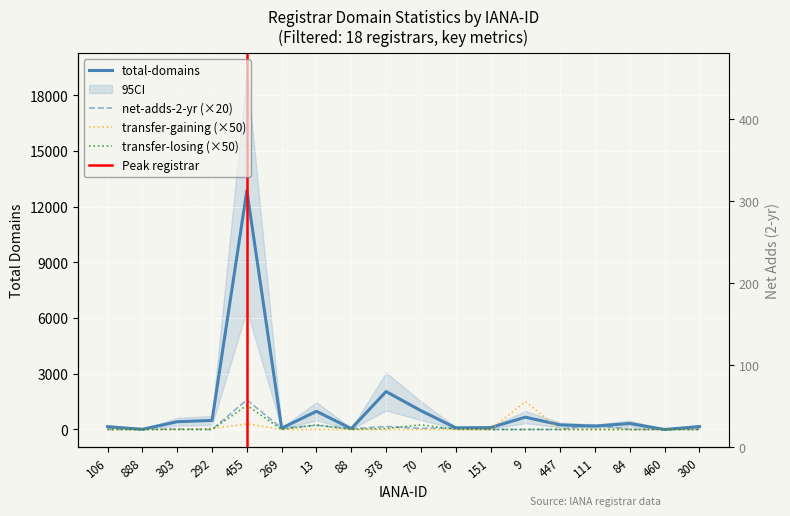

How many series are shown in this chart?

4